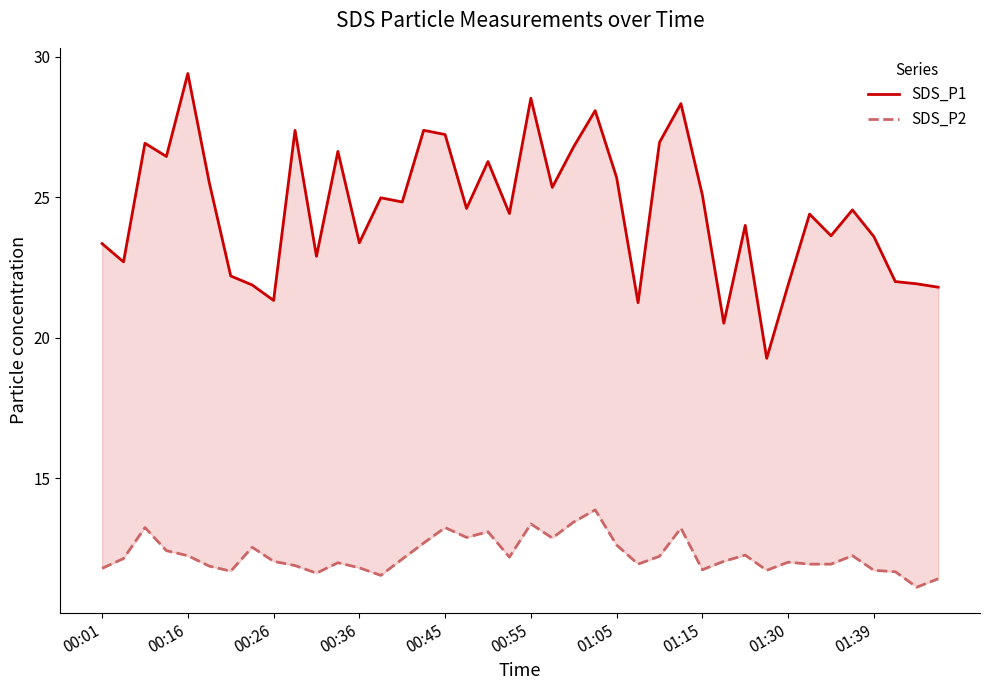

What is the value of the SDS_P2 point at the 7th from the left?

11.7